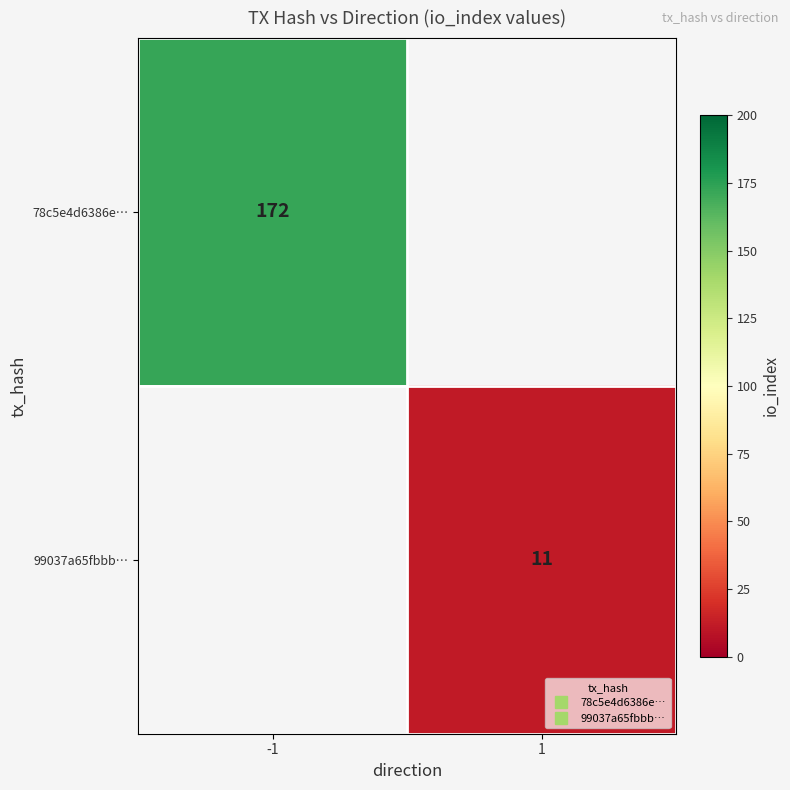

What is the lowest value of the 78c5e4d6386e… series?

172.0